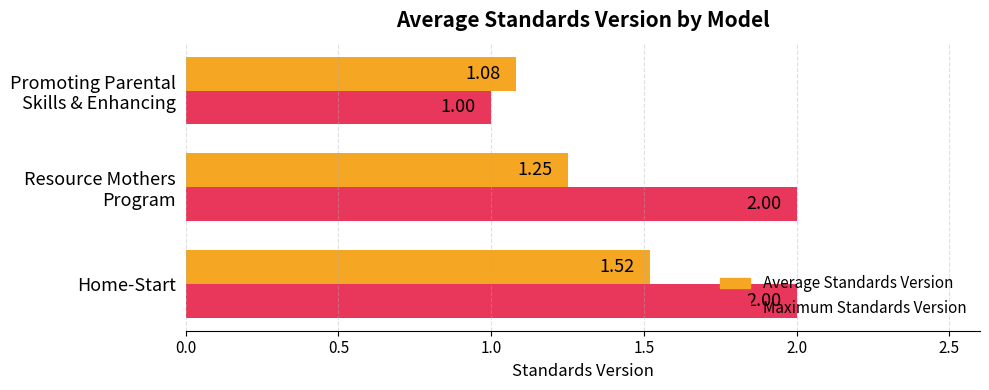

What are all the series names shown in the legend?

Average Standards Version, Maximum Standards Version